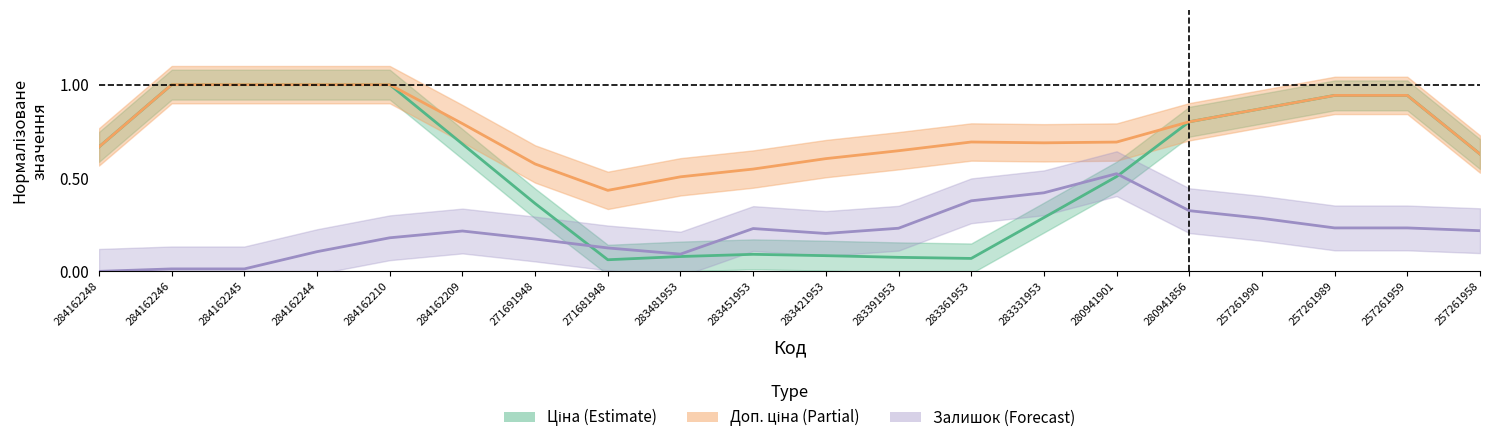

What position from the right is 257261990?

4